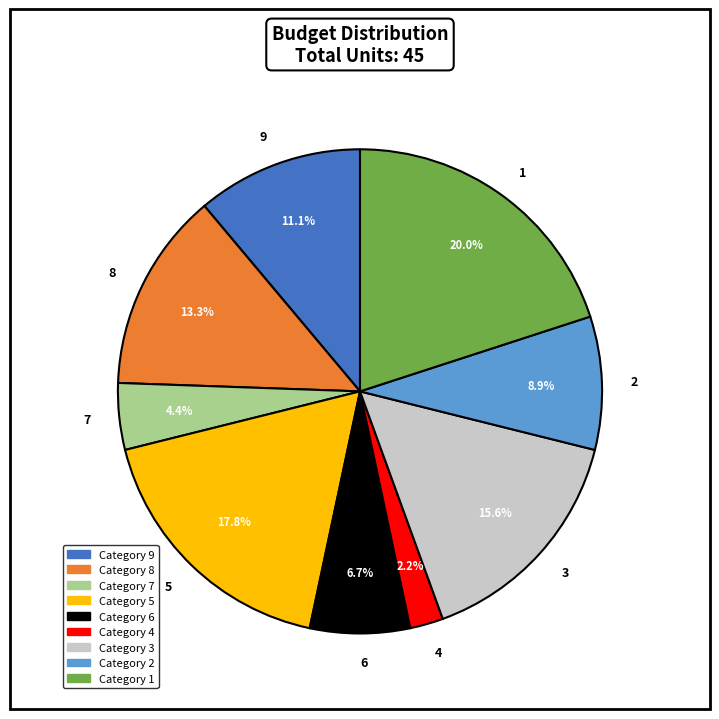

Which slice is the largest?

1